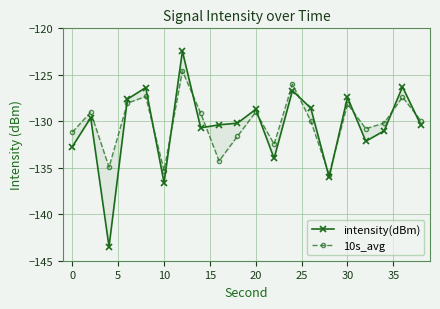

Which series has the widest spread of values?

intensity(dBm)